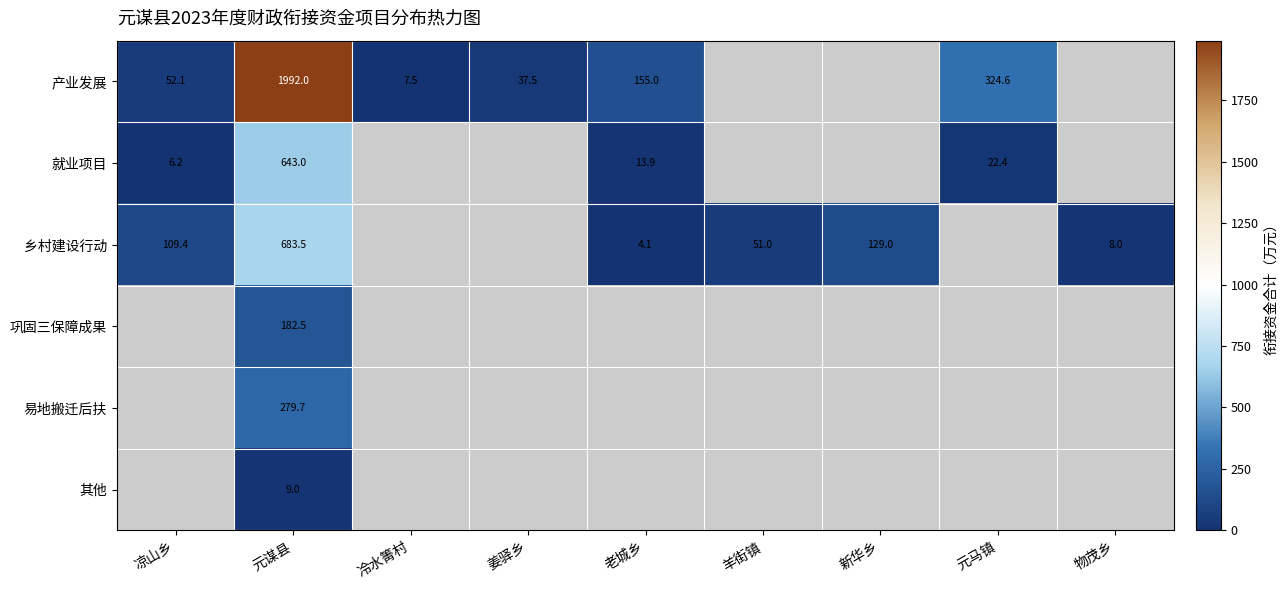

At which category does the chart reach its peak across all series?

元谋县